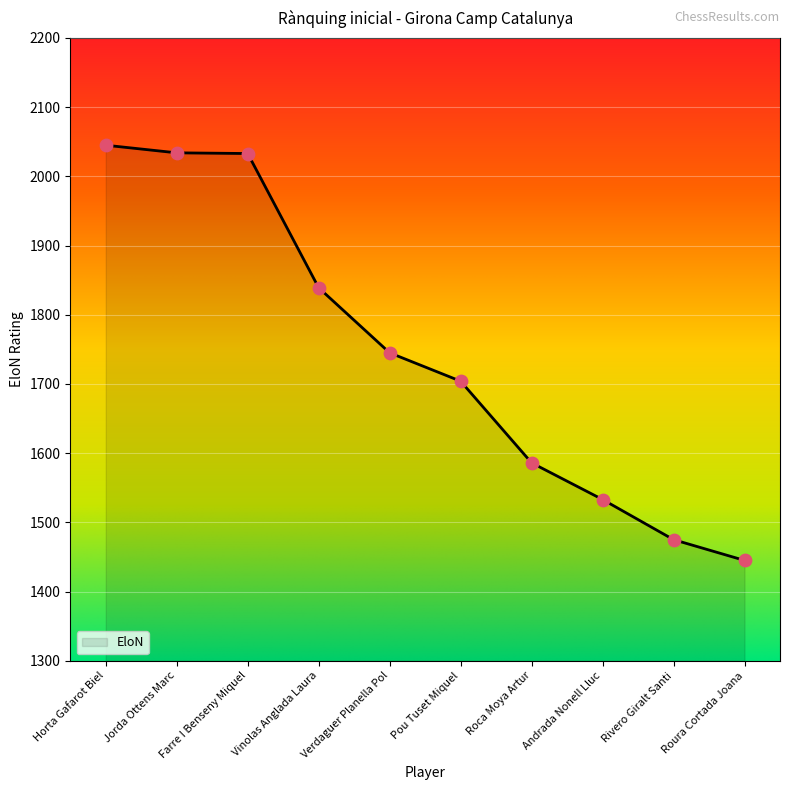

What is the change in value from Roca Moya Artur to Roura Cortada Joana?

-141